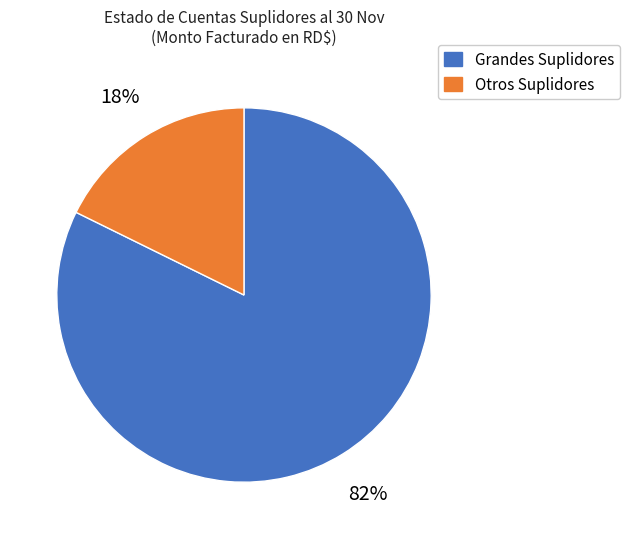

Which slice is the largest?

Grandes Suplidores